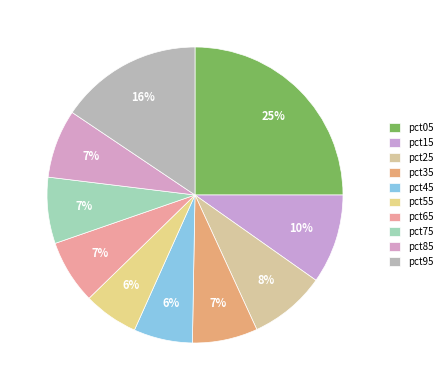

Is there any slice that represents more than half of the pie?

No